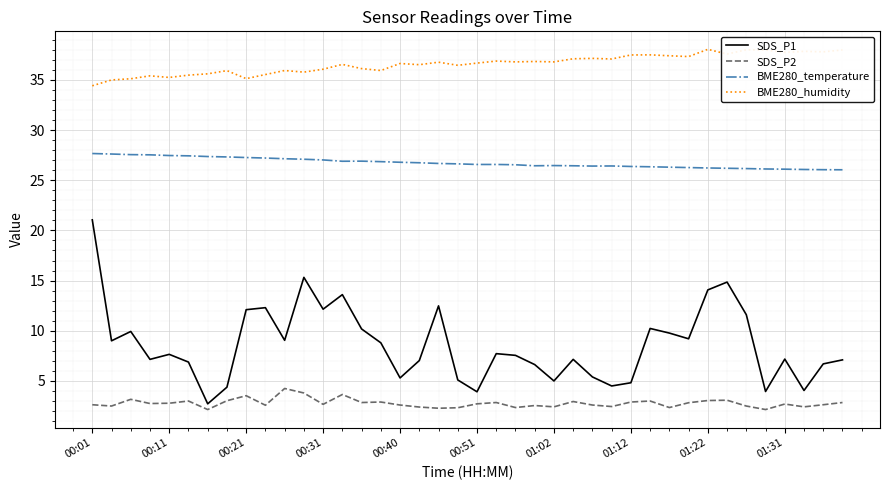

Which series has the largest total across all categories?

BME280_humidity